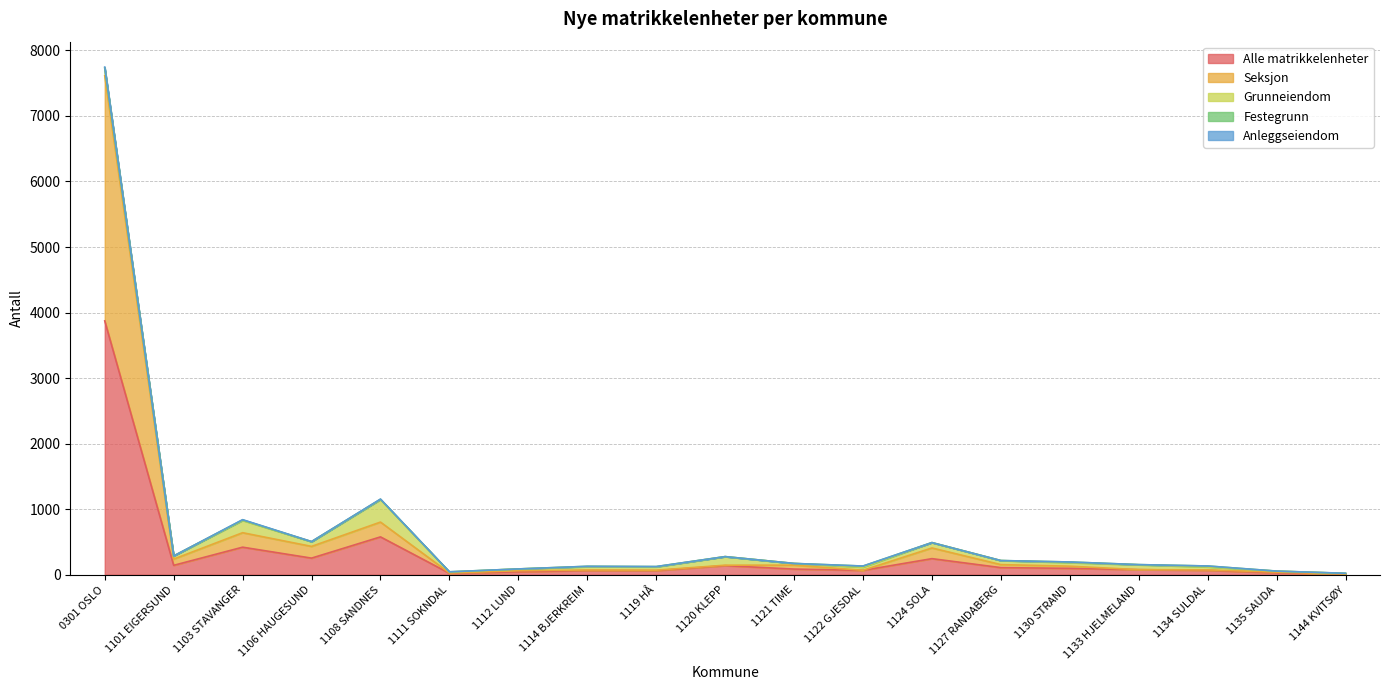

True or false: Alle matrikkelenheter has more than 0 points higher than both neighbors.

True